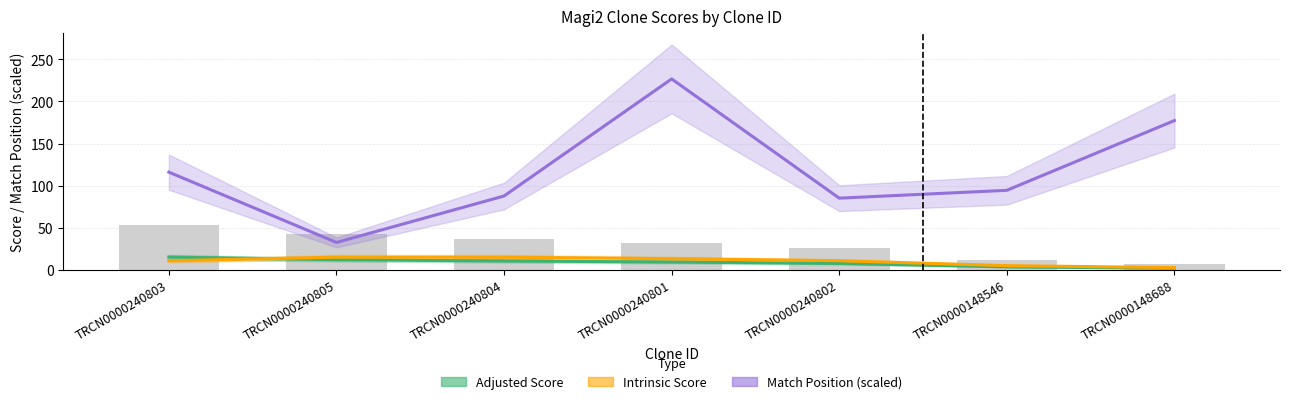

How many groups of bars are there?

7